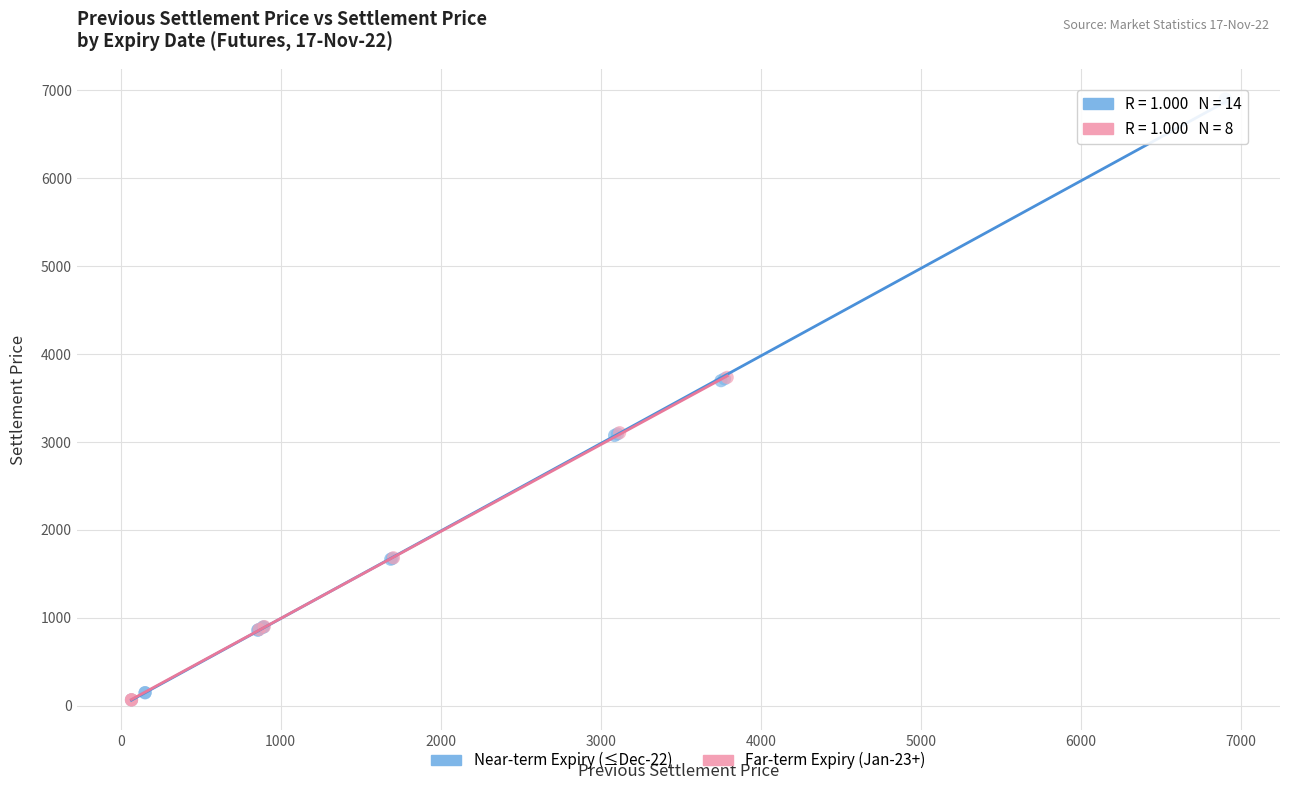

Which series reaches the maximum Y coordinate?

Near-term Expiry (≤Dec-22)